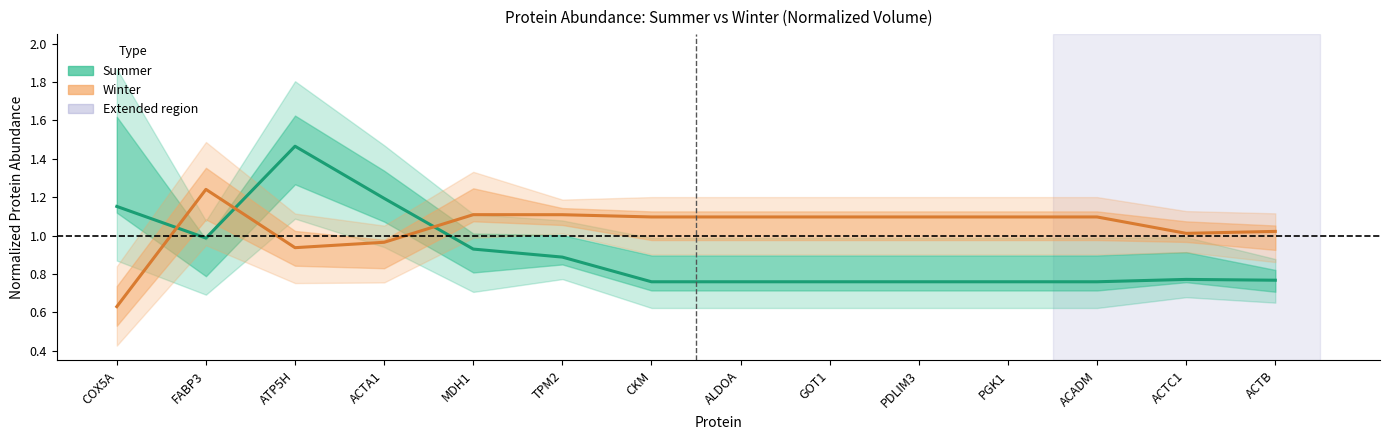

Between ACTA1 and ACADM, which series saw the biggest shift?

Summer (Median)